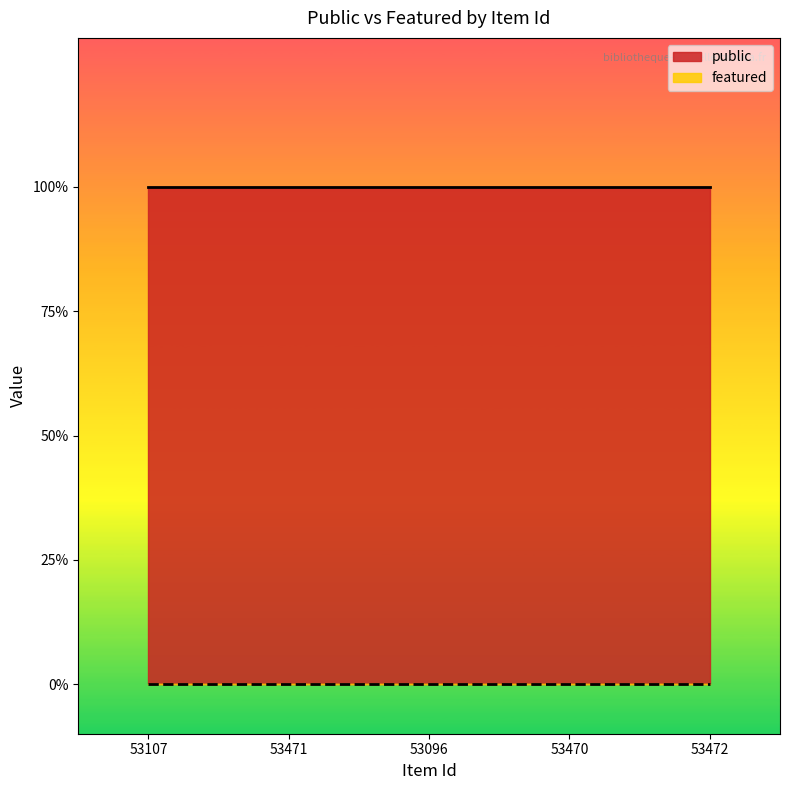

At which category is the sum across all series the highest?

53107